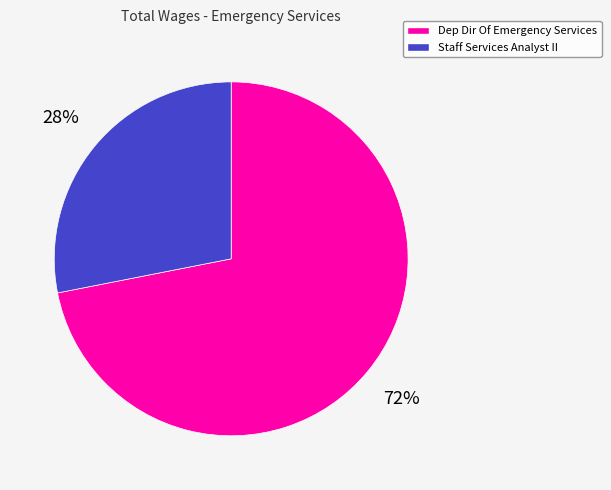

To the nearest percent, what is the average slice percentage?

50%